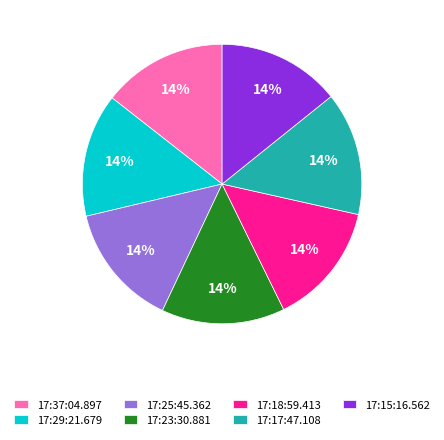

To the nearest percent, what portion does 17:15:16.562 represent?

14%